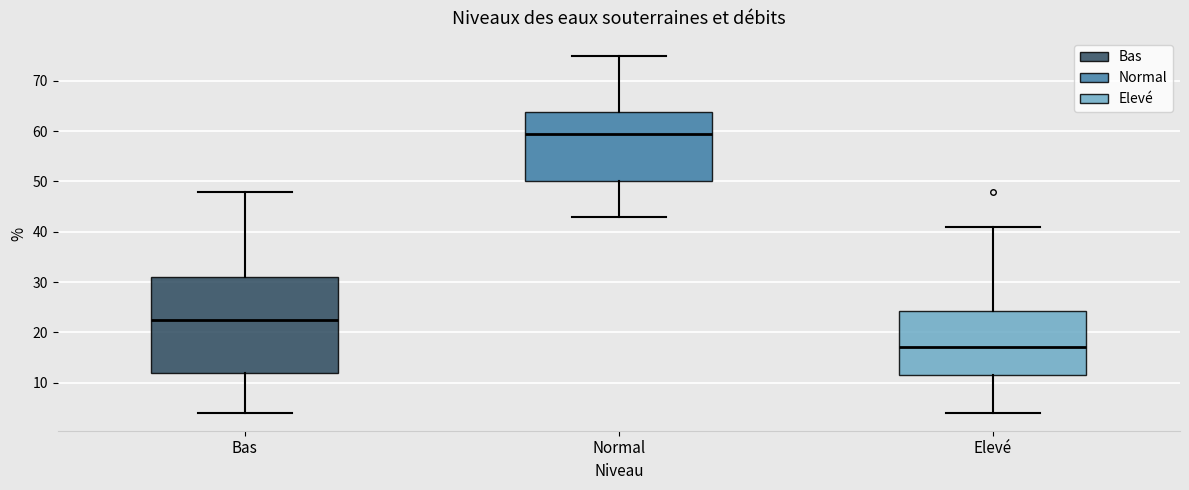

Reading left to right, transcribe this box plot: for each box, give where its median line is, the range the box spans, and where its two whiskers end, as read against the y-axis. The values are not printed on the chart, so give them approximately, as read against the axis.

Bas: median 23, box 12 to 31, whiskers 4 to 48
Normal: median 60, box 50 to 64, whiskers 43 to 75
Elevé: median 17, box 12 to 24, whiskers 4 to 41